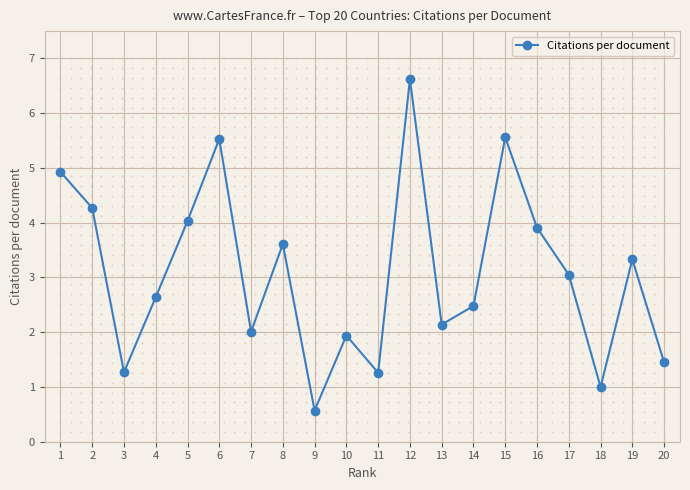

What is the change in value from 10 to 11?

-0.7